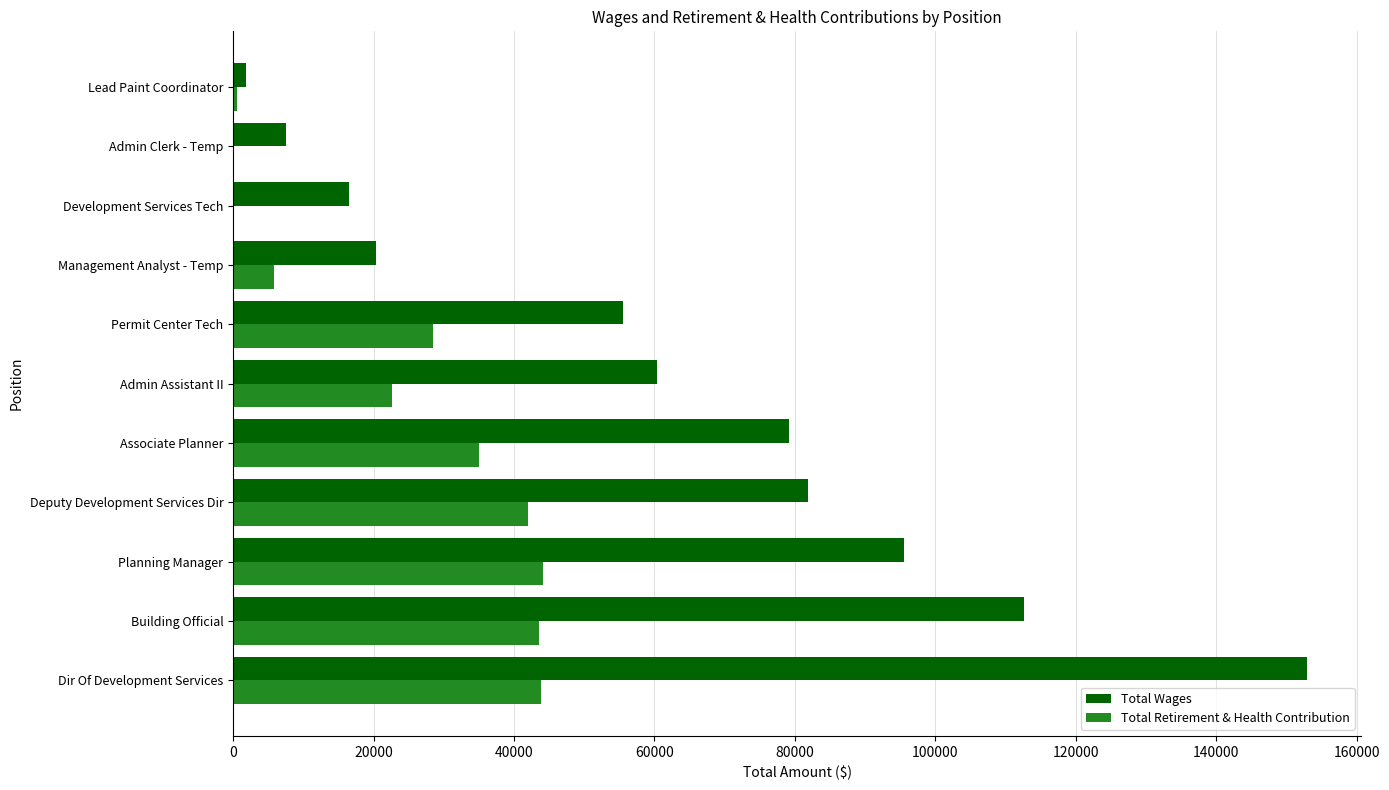

How many data points does each series have?

11